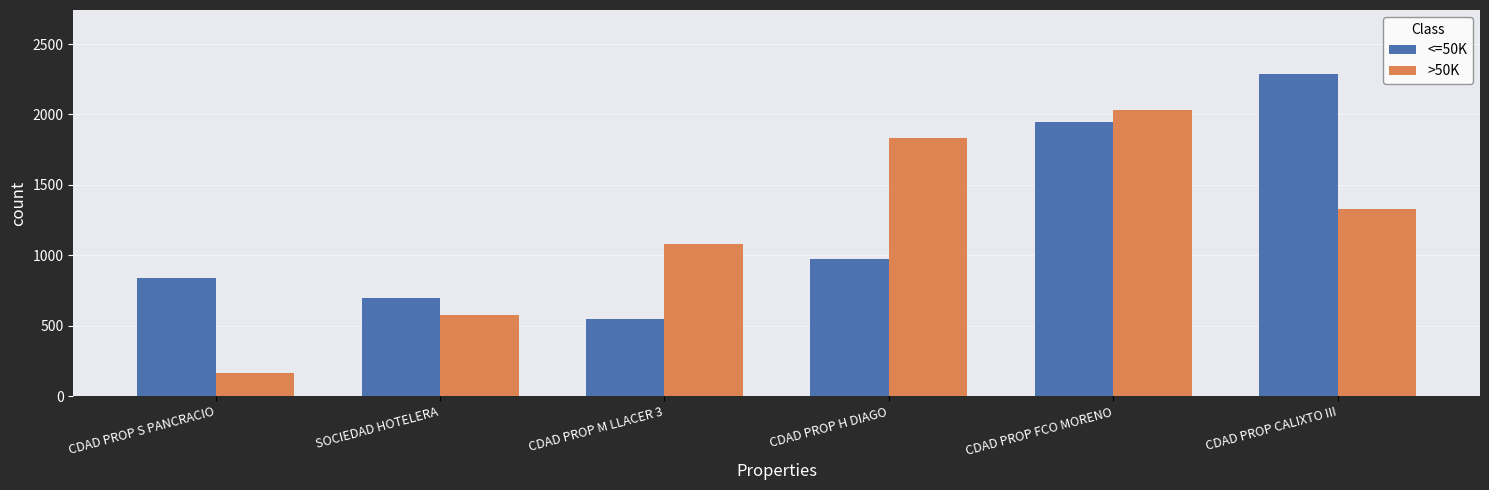

What value does the <=50K series have at SOCIEDAD HOTELERA?

700.0